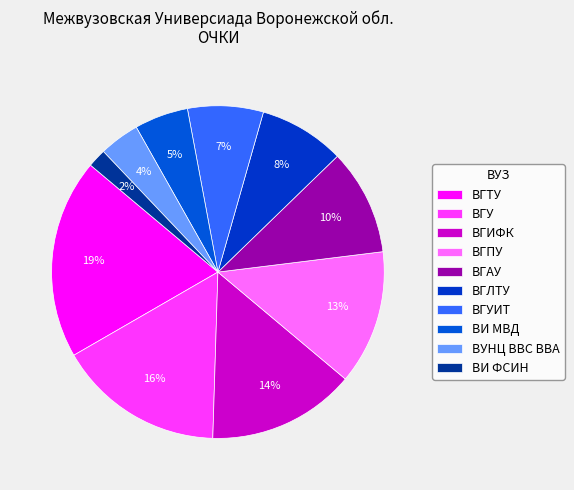

To the nearest percent, what is the average slice percentage?

10%